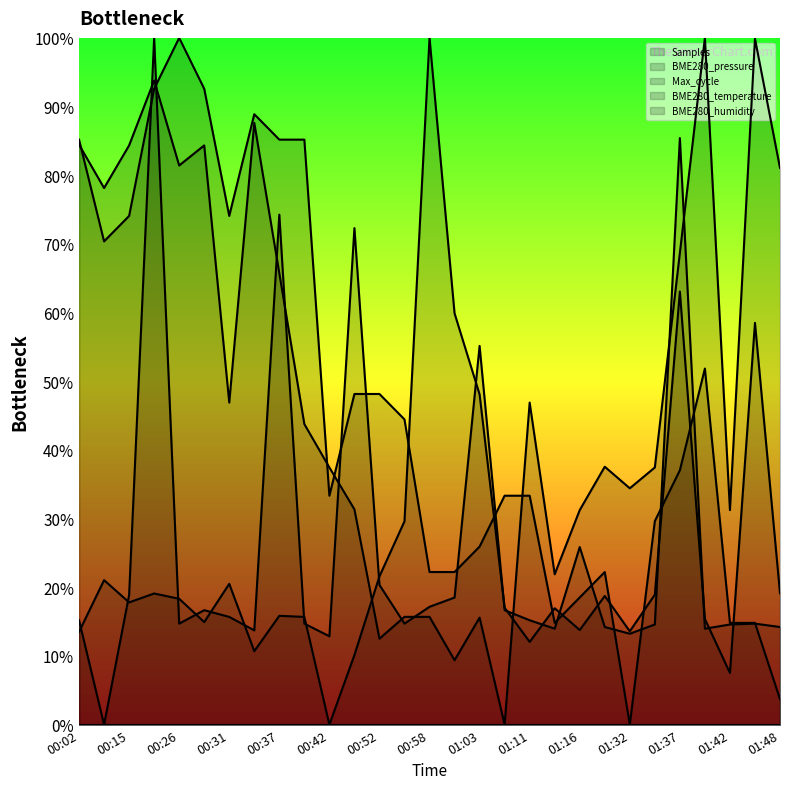

Which category has the lowest value across all series?

00:42